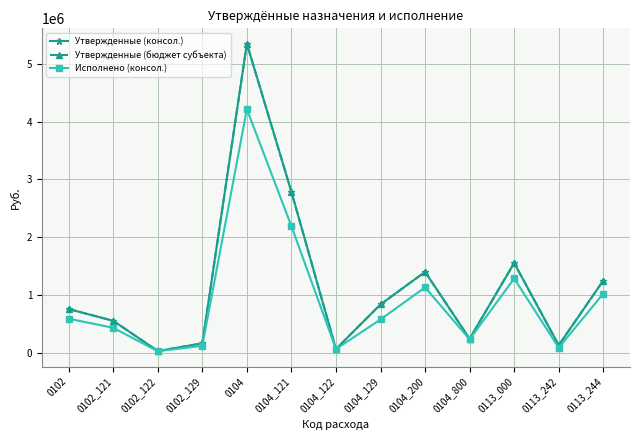

What is the difference between the highest and lowest values at 0104_800?

10002.0